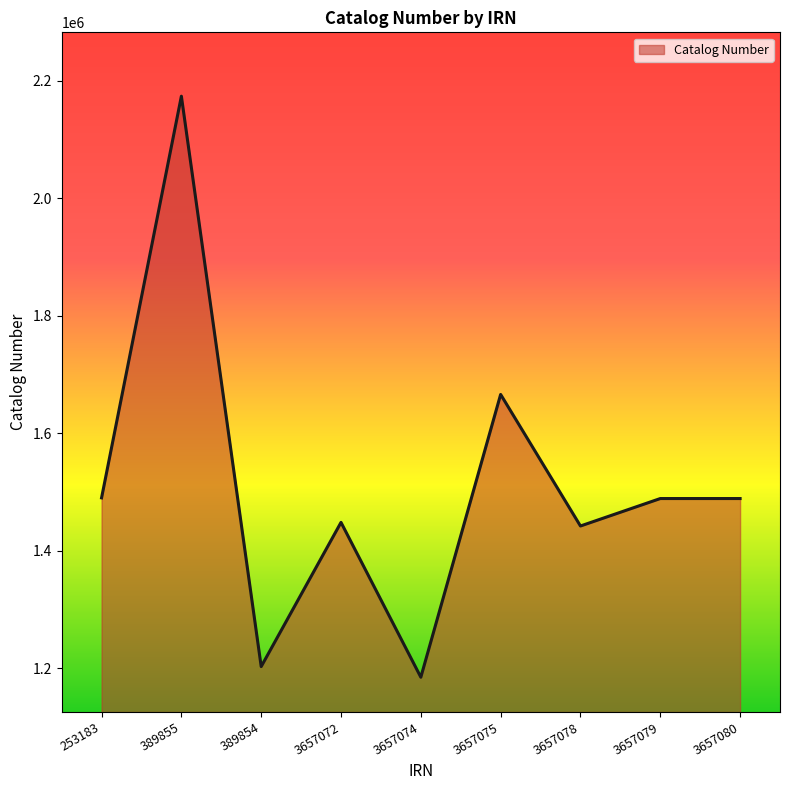

What is the change in value from 389854 to 3657080?

+286003